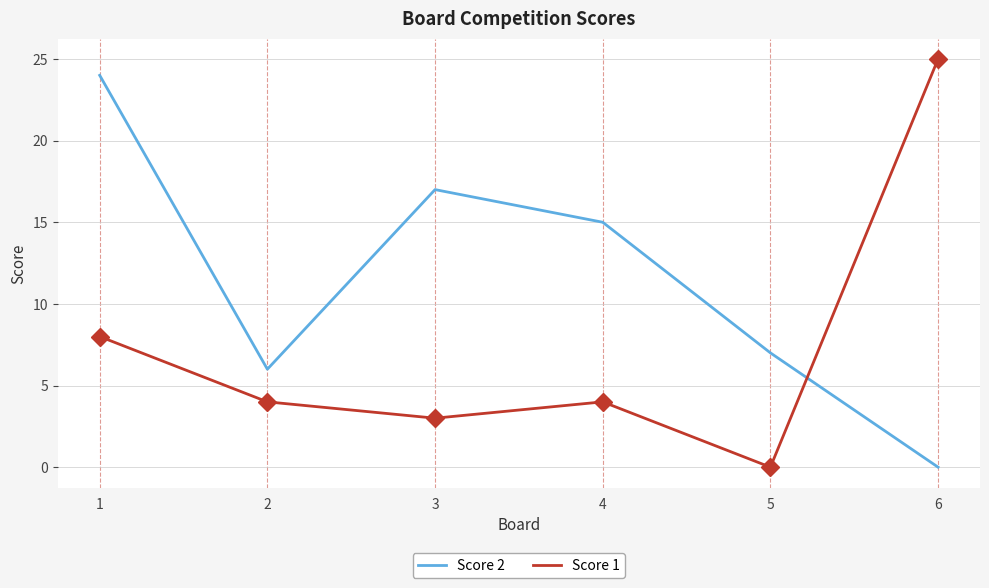

Reading right to left, transcribe all the data shown in this chart.

Score 2: 0	7	15	17	6	24
Score 1: 25	0	4	3	4	8